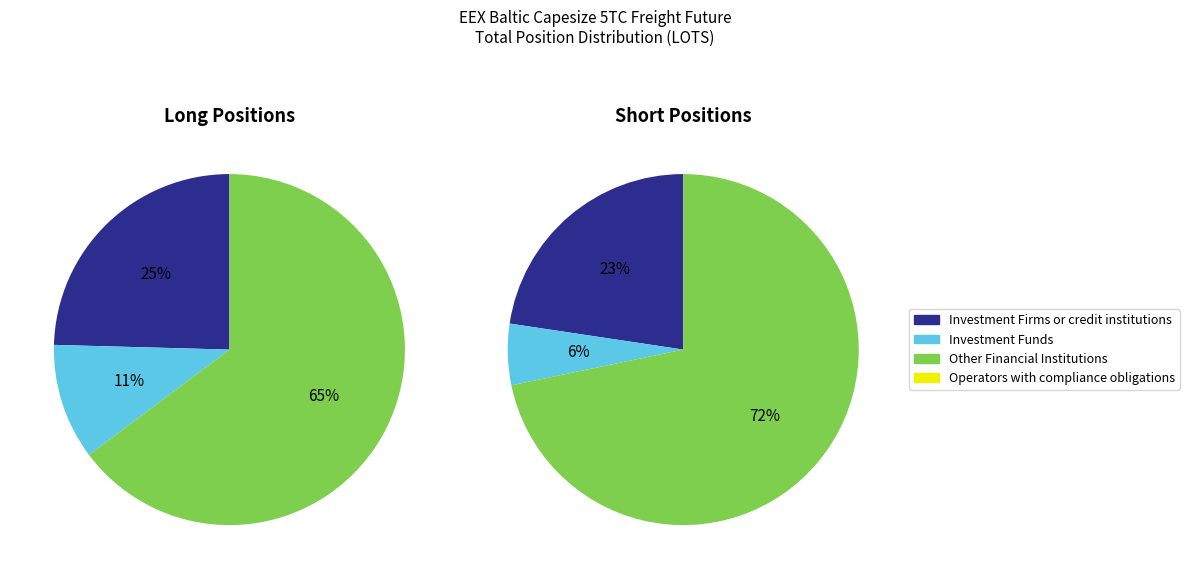

Which has a higher value, Short or Long?

Long